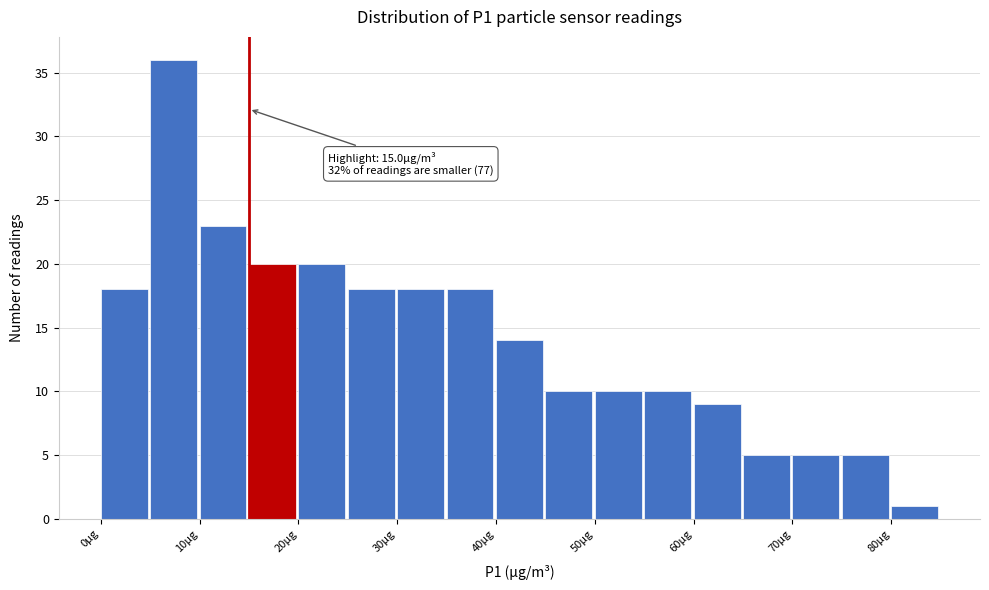

Which range on the x-axis has the tallest bar?

5 to 10